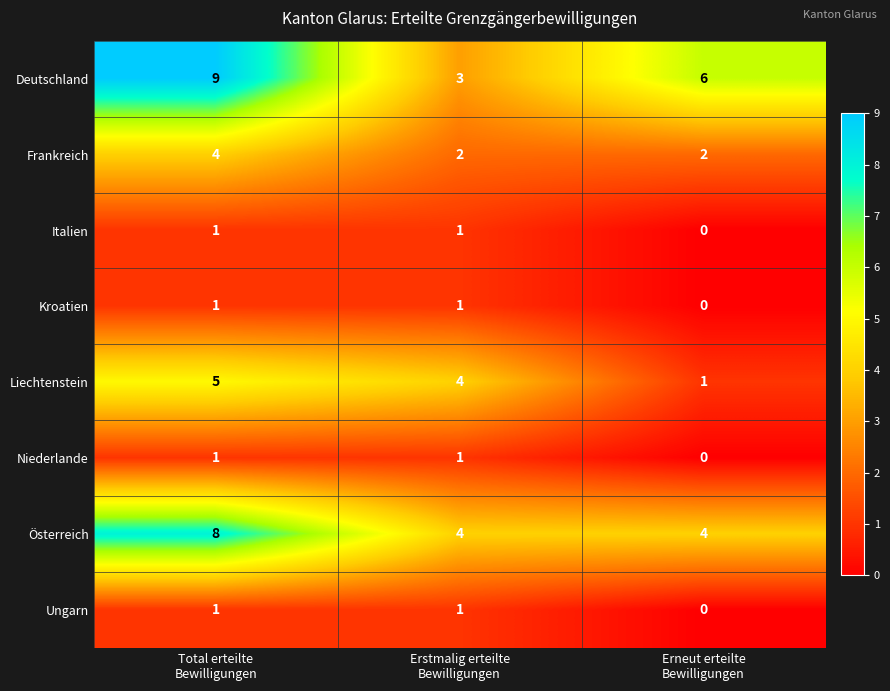

How many Italien values are between 0 and 1?

3